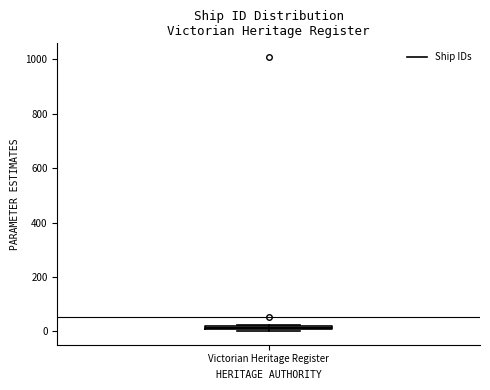

Where is the lower edge of the box for Victorian Heritage Register on the y-axis? The values are not printed on the chart, so give them approximately, as read against the axis.

0